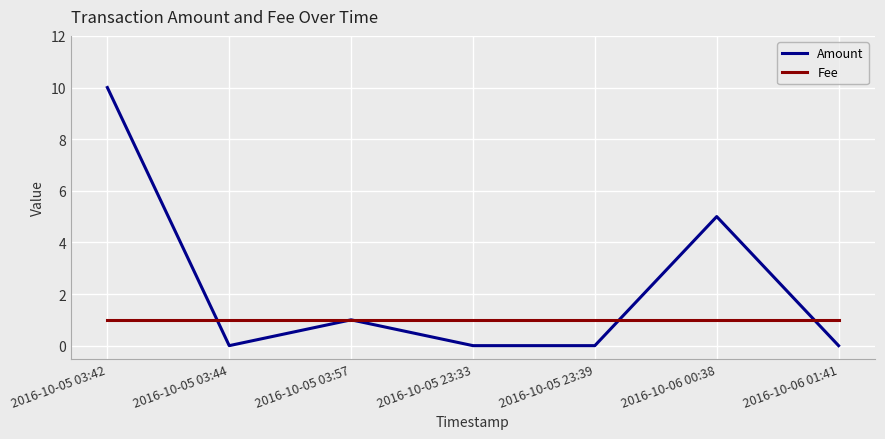

Which series has the widest spread of values?

Amount